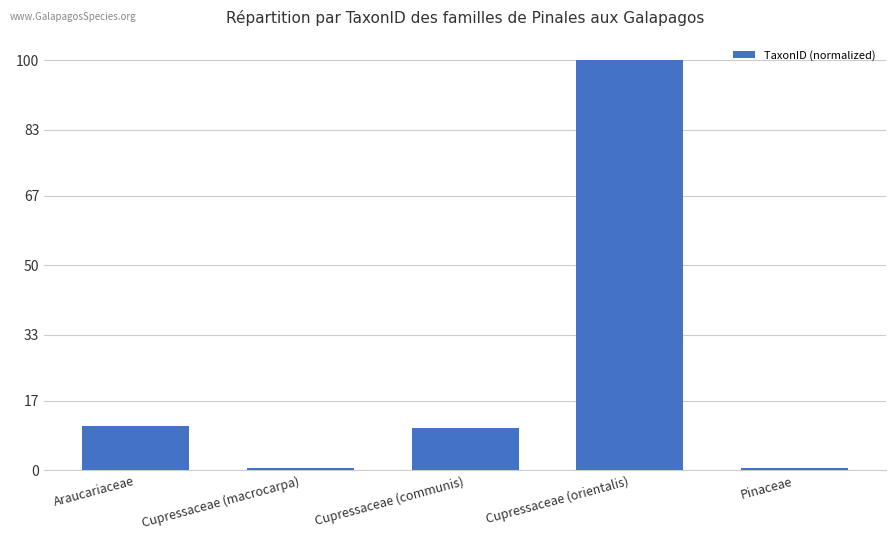

What is the average value?

24.5